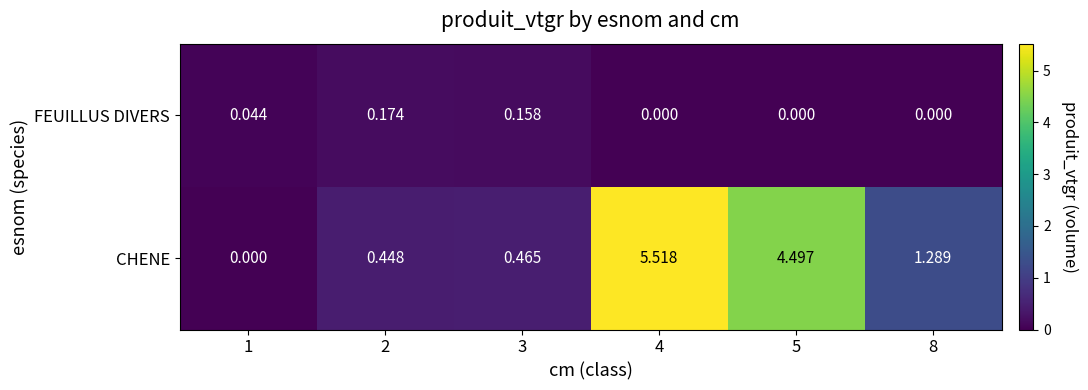

How many data points does each series have?

6